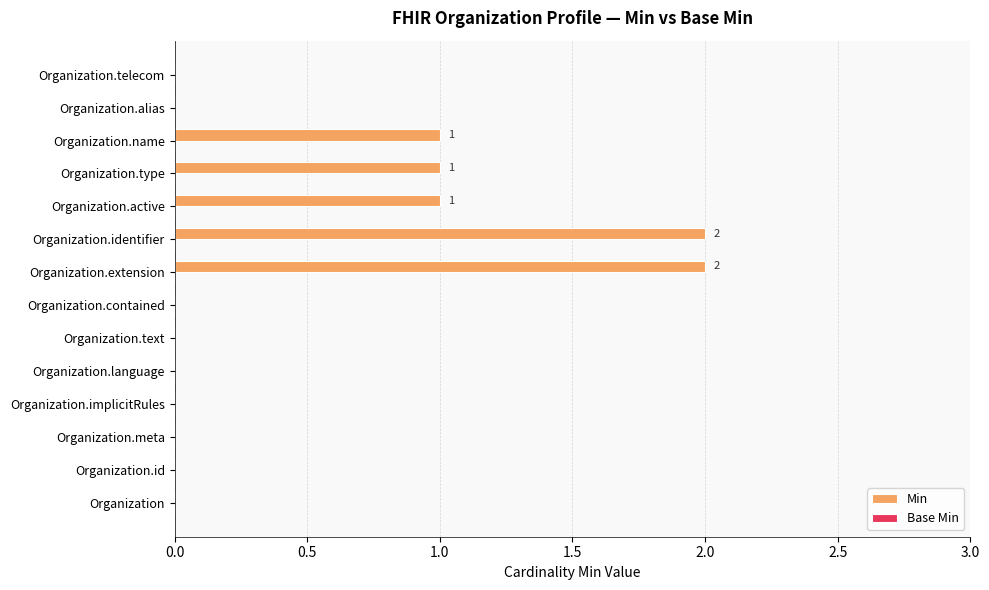

True or false: the data shows 1 at Organization.

False